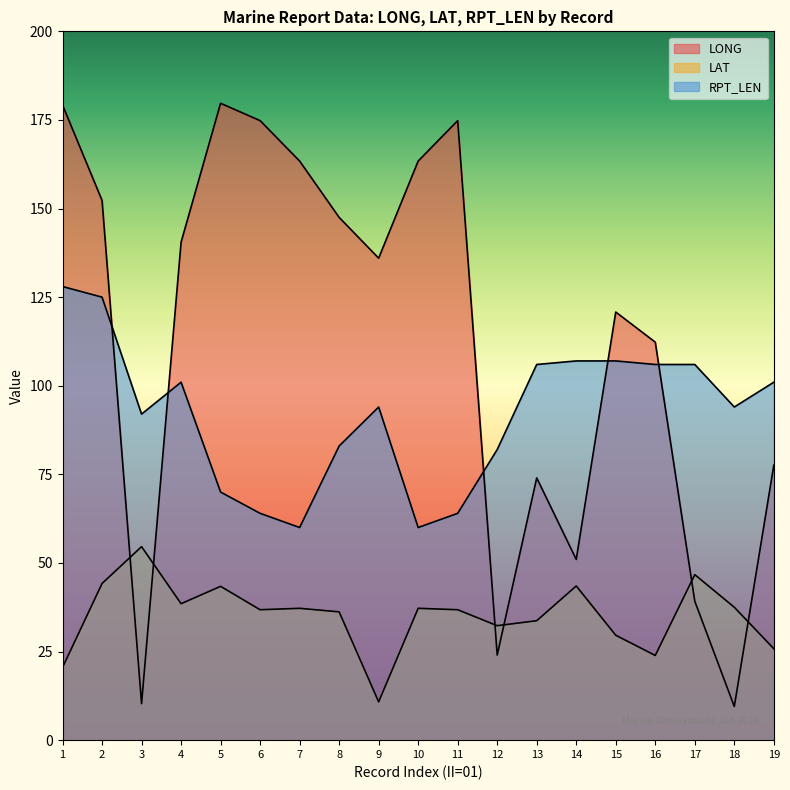

How many series are shown in this chart?

3